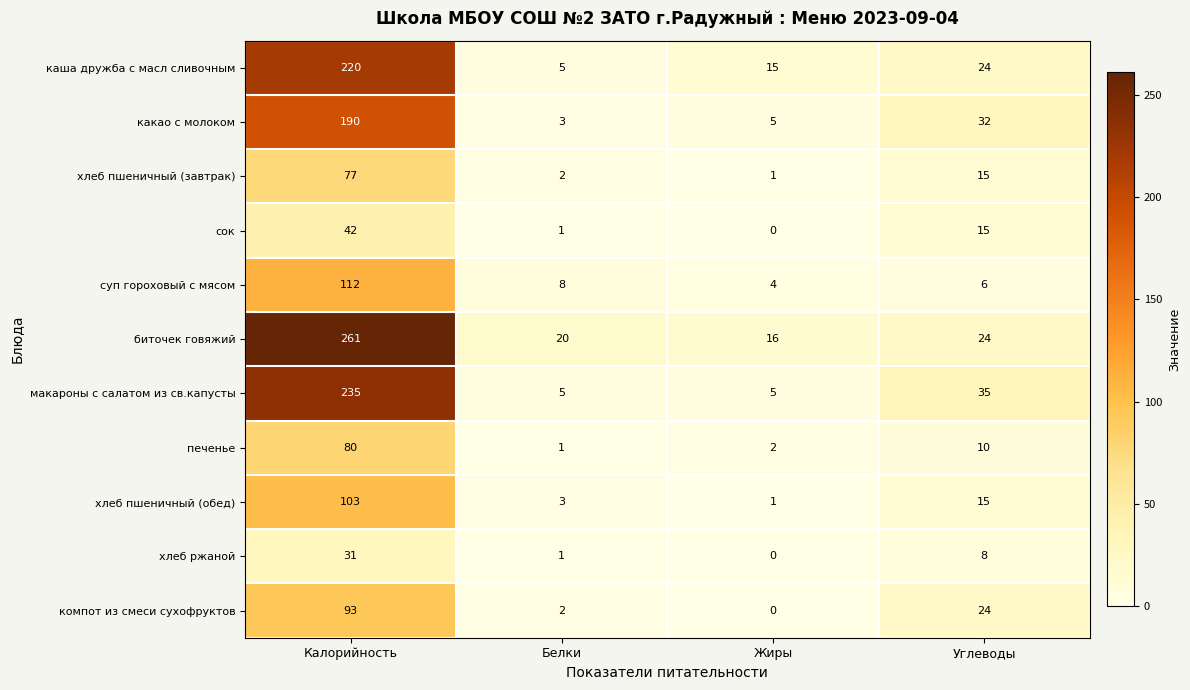

What is the average value of the каша дружба с масл сливочным series?

66